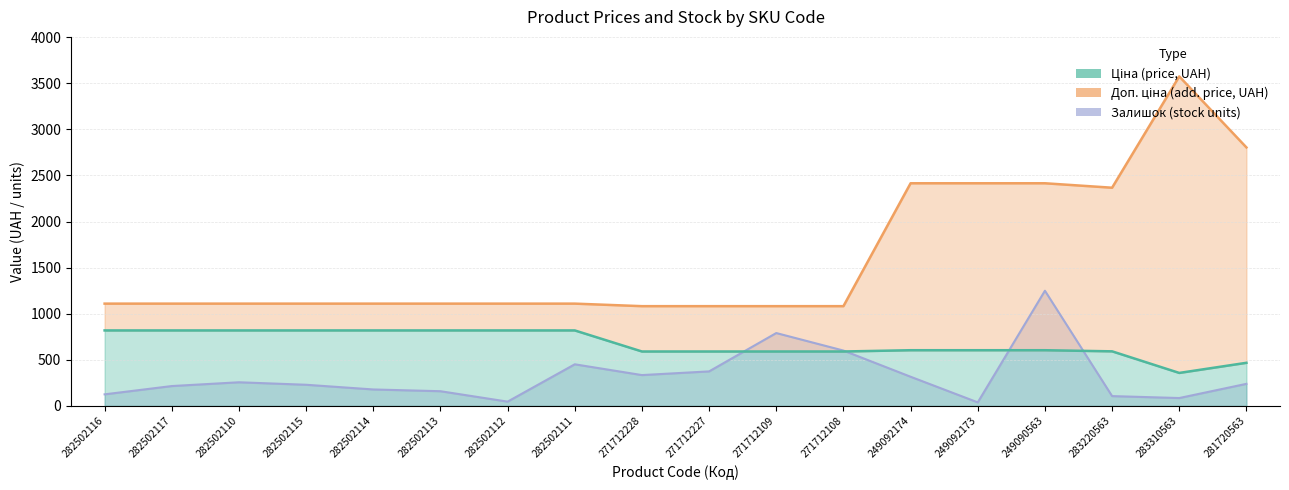

Between 282502112 and 282502116, which is larger?

282502116